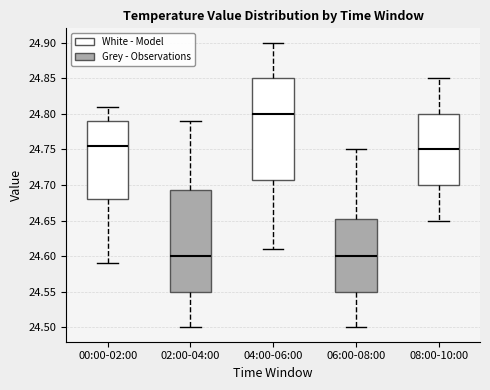

Which box's median line is the highest?

04:00-06:00